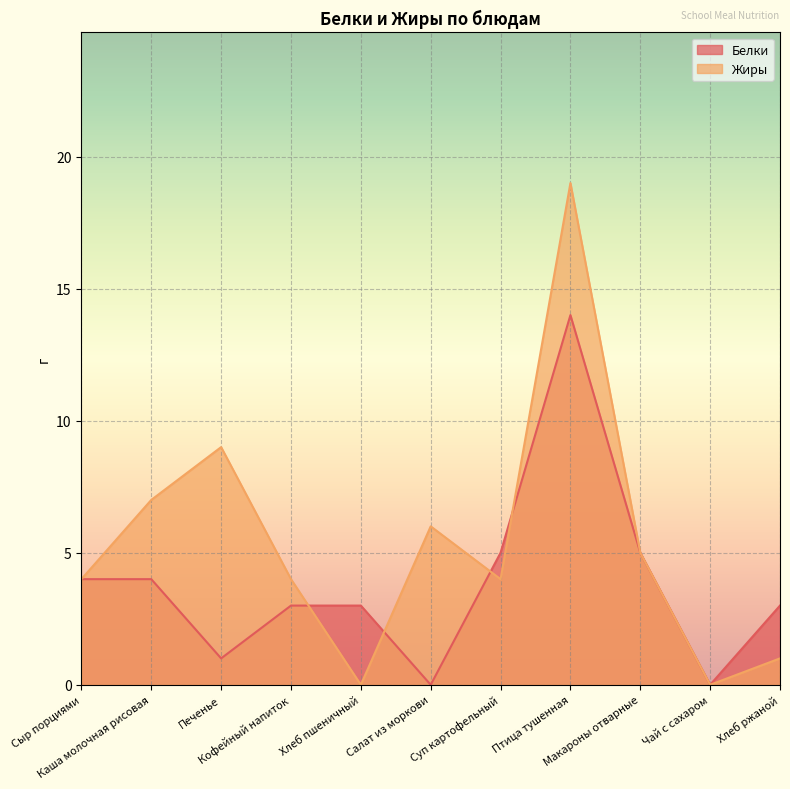

What is the maximum value shown in the chart?

19